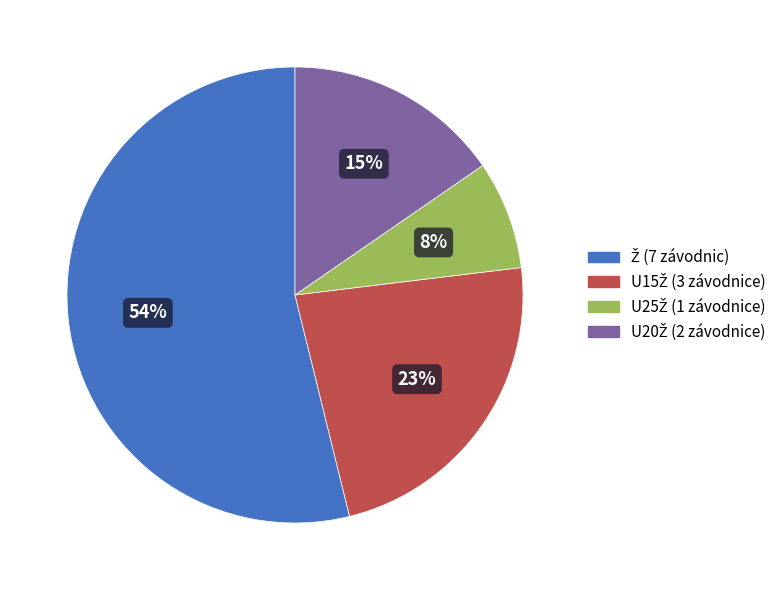

Is there any slice that represents more than half of the pie?

Yes